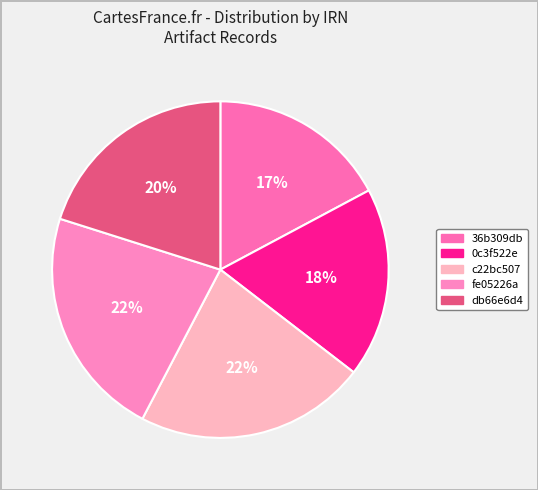

Which category has the smallest portion of the pie?

36b309db